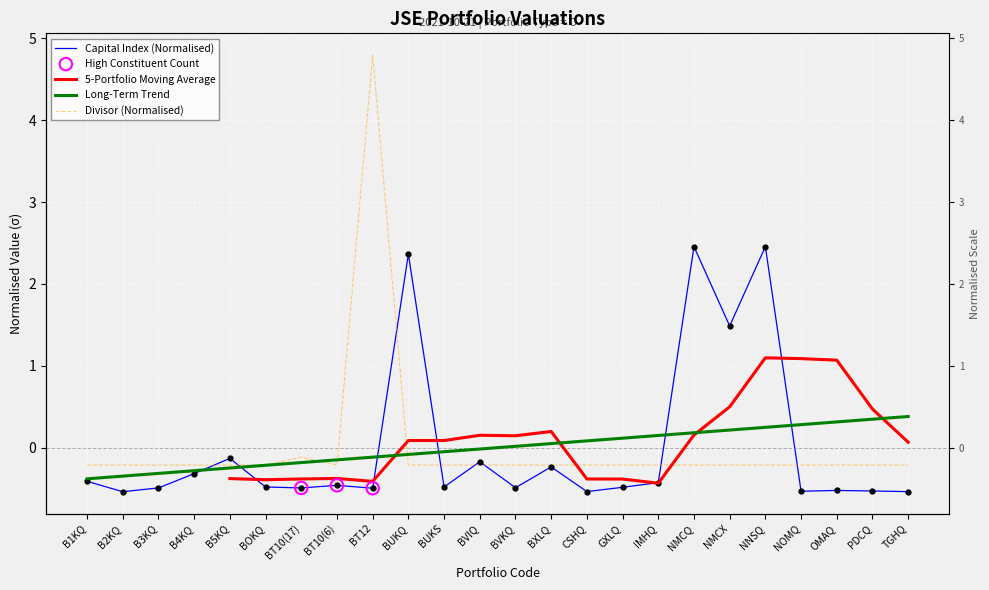

Is the value of Divisor at B5KQ greater than the value of Capital Index (ZAR) at NMCX?

No